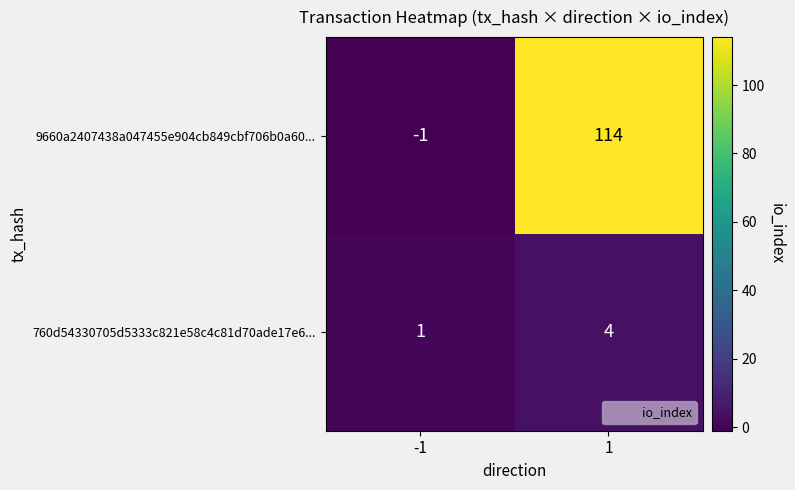

Which label corresponds to the smallest value in the chart?

-1